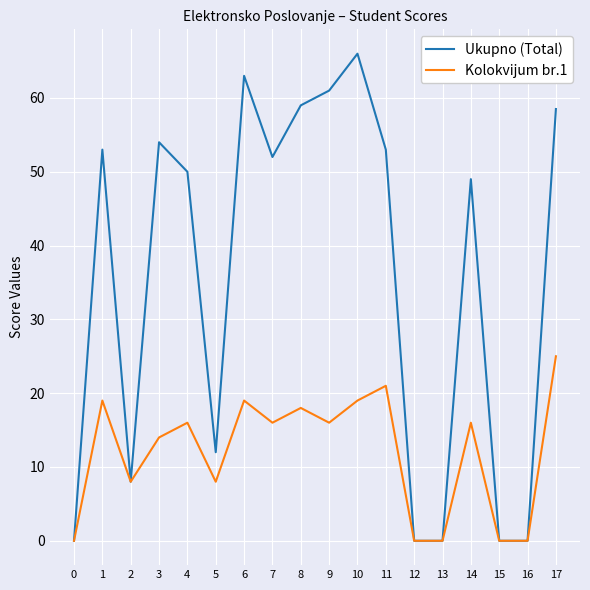

How many lines are shown in the chart?

2